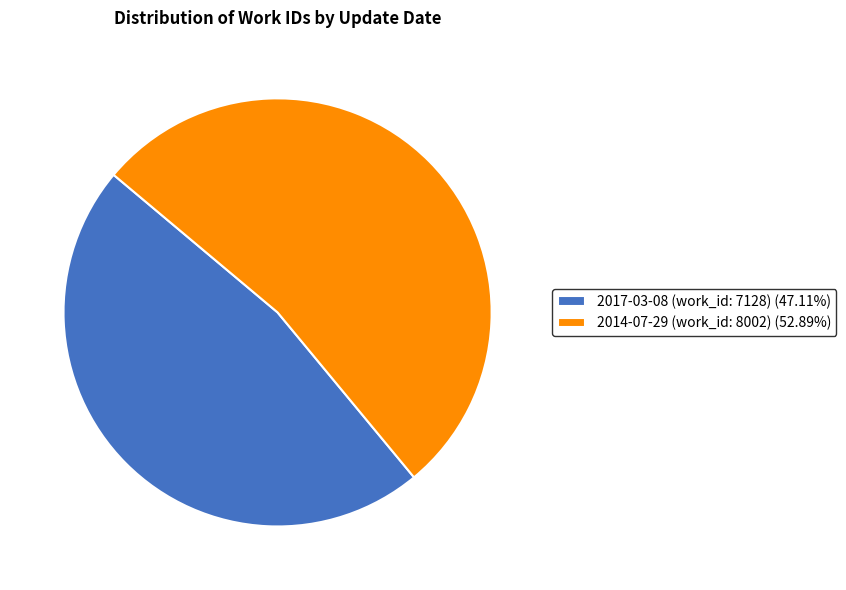

What is the ratio of the value at 2017-03-08 (work_id: 7128) to the value at 2014-07-29 (work_id: 8002)?

0.9